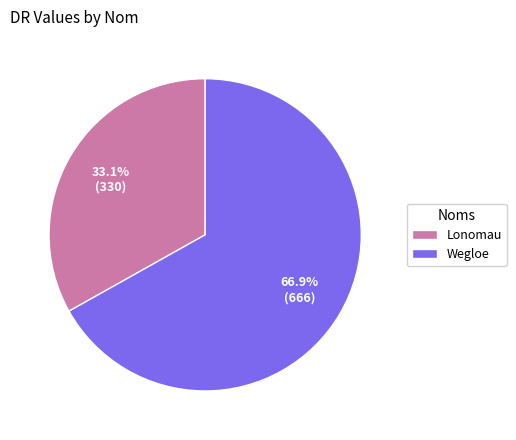

Which category accounts for the majority?

Wegloe